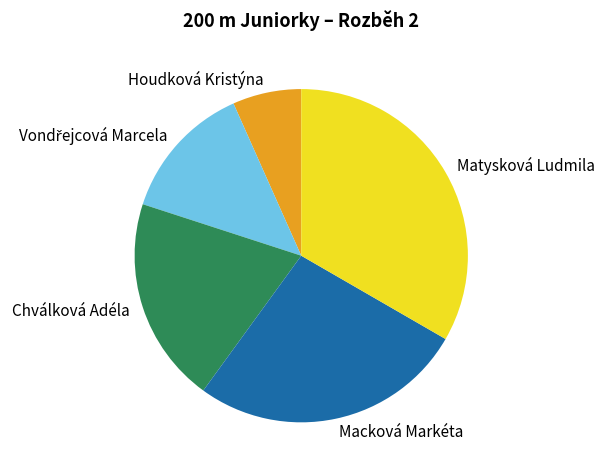

Combined, do Houdková Kristýna and Chválková Adéla account for over 50%?

No